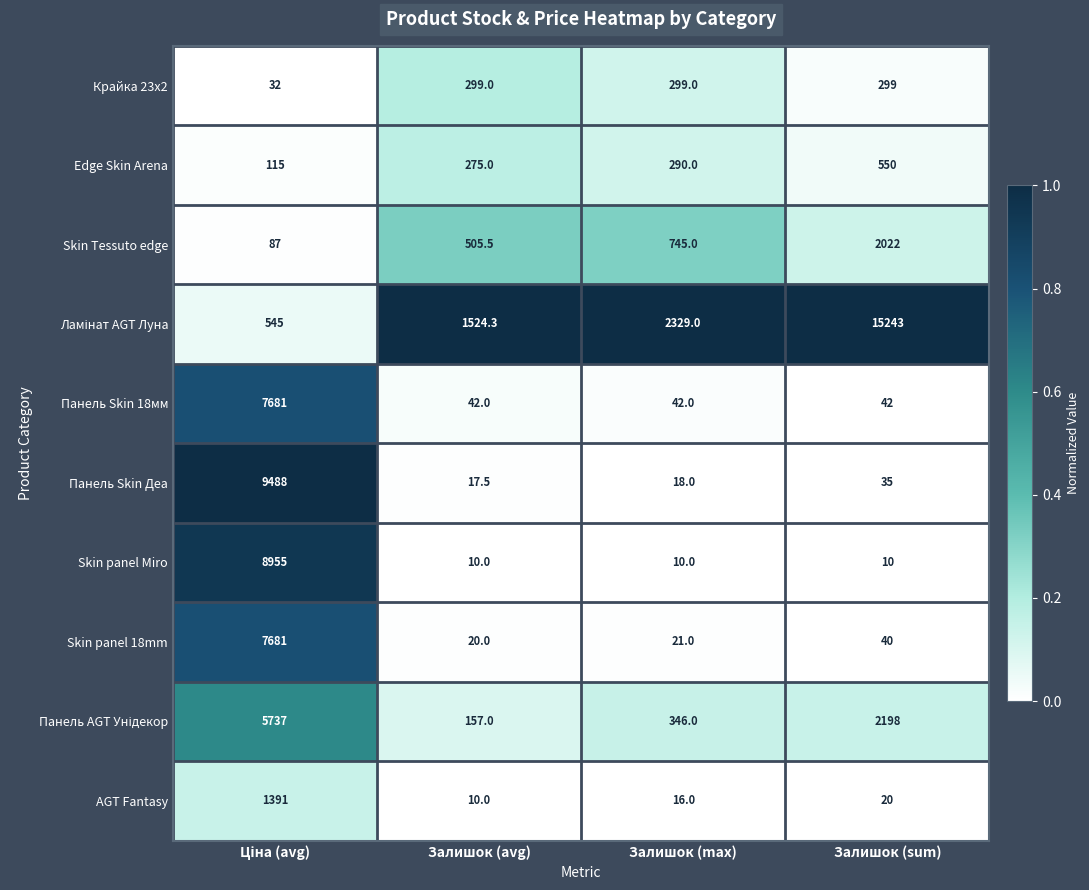

What is the total value across all series at Залишок (sum)?

20459.0